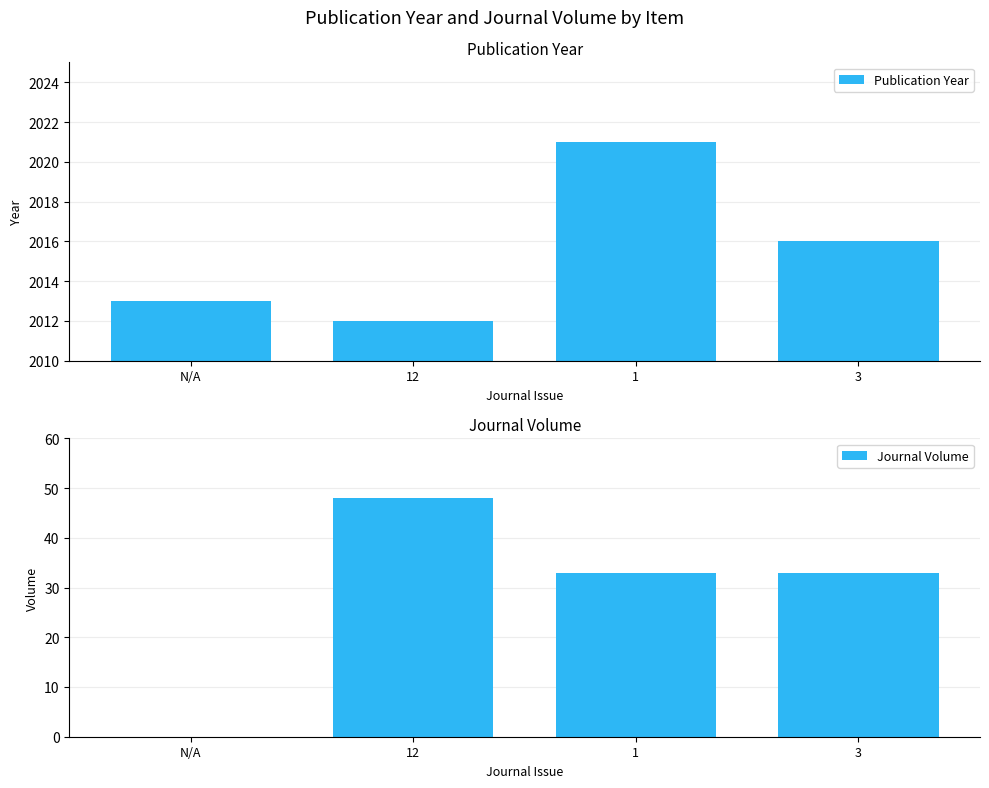

Reading left to right, list all the values displayed in this chart.

Publication Year: N/A=2013	12=2012	1=2021	3=2016
Journal Volume: N/A=0	12=48	1=33	3=33